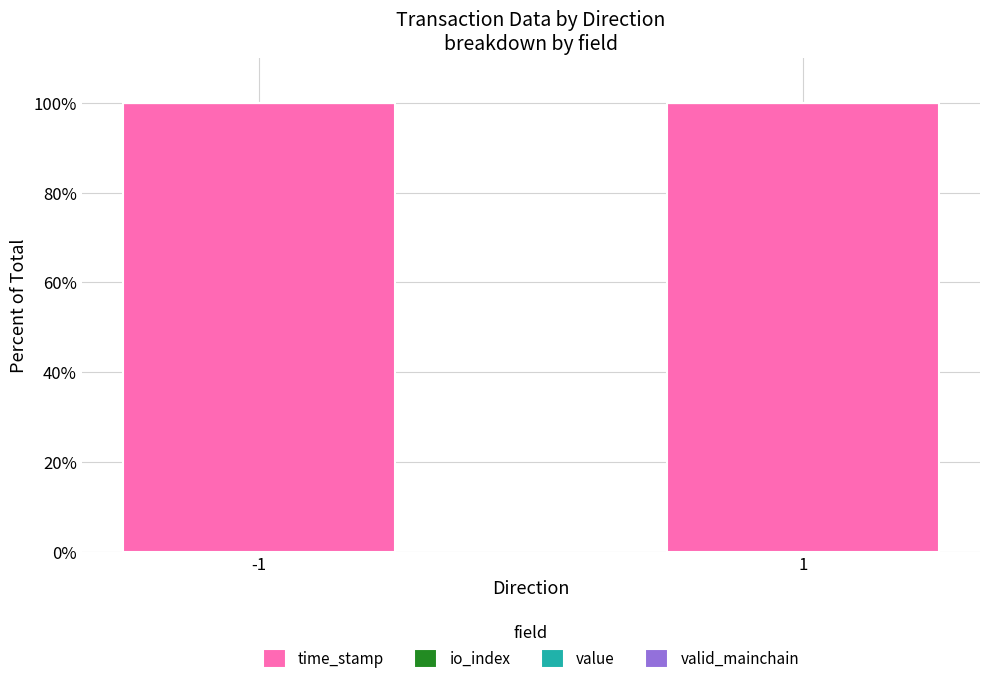

Read the time_stamp value at 1.

100.0